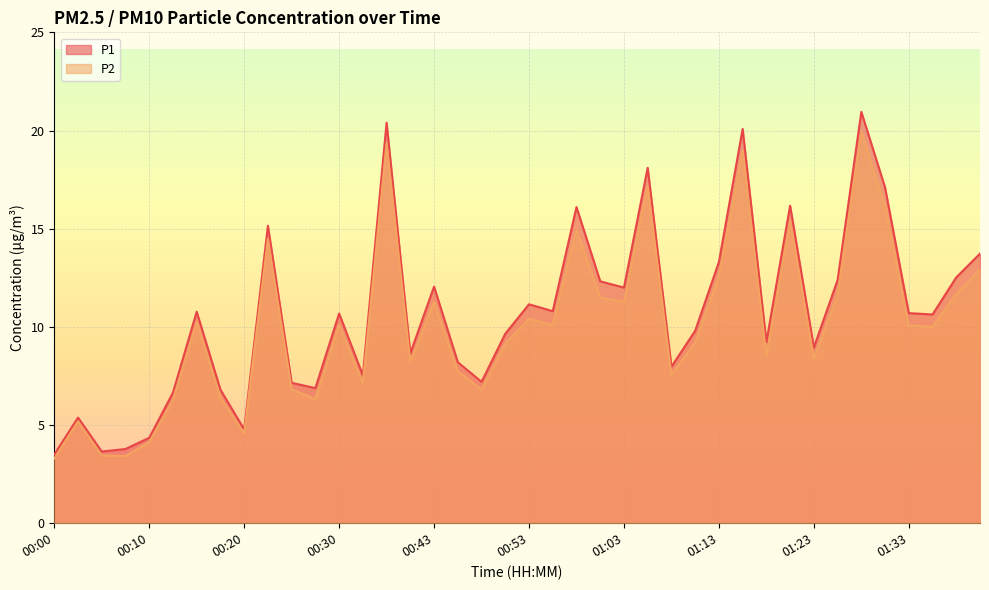

What is the total value across all series at 01:43?

26.7